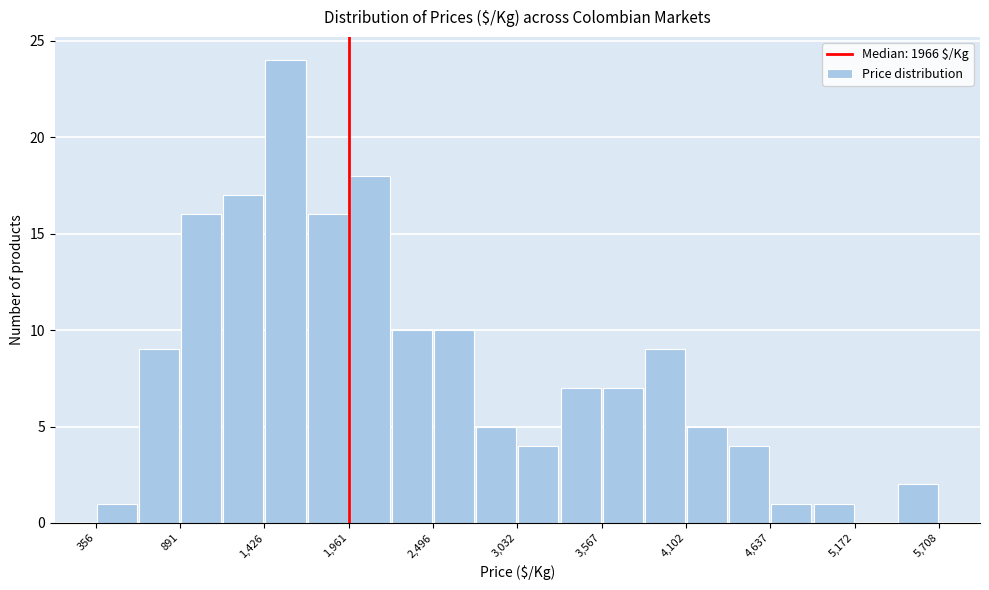

Read against the x-axis, roughly where is the centre of the tallest bar?

1600